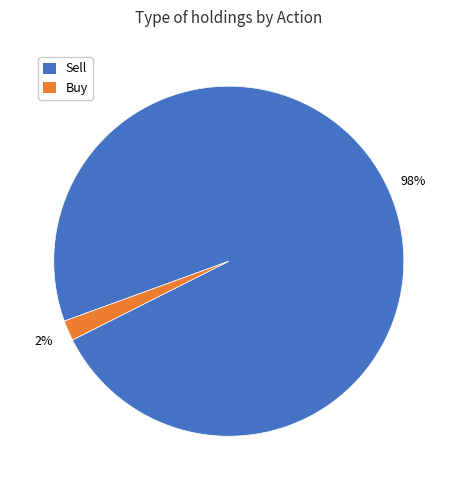

To the nearest percent, what is the difference between the largest and smallest slice percentages?

96%